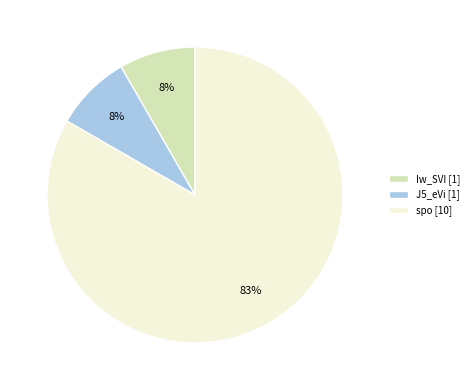

Do Iw_SVI [1] and J5_eVi [1] together represent more than half of the pie?

No